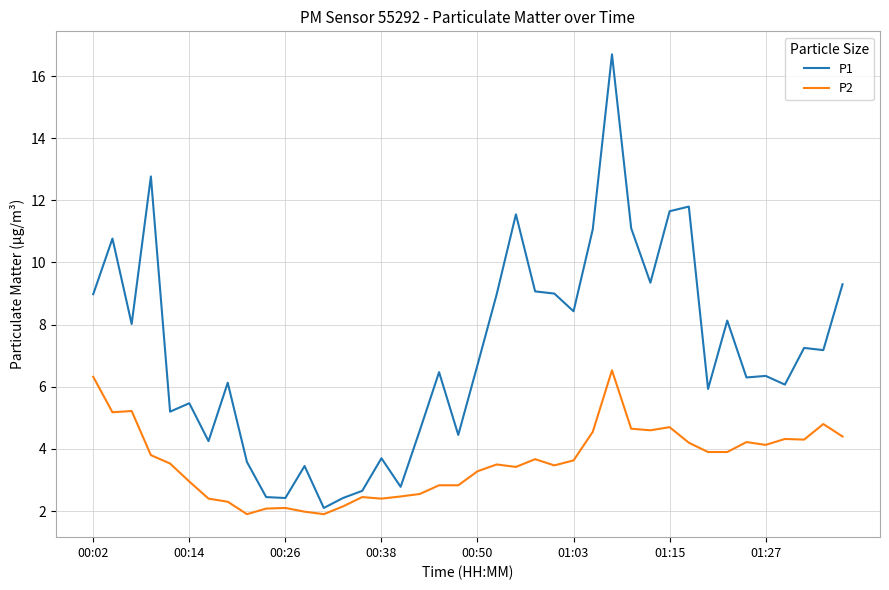

True or false: P2 and P1 intersect in this chart.

False